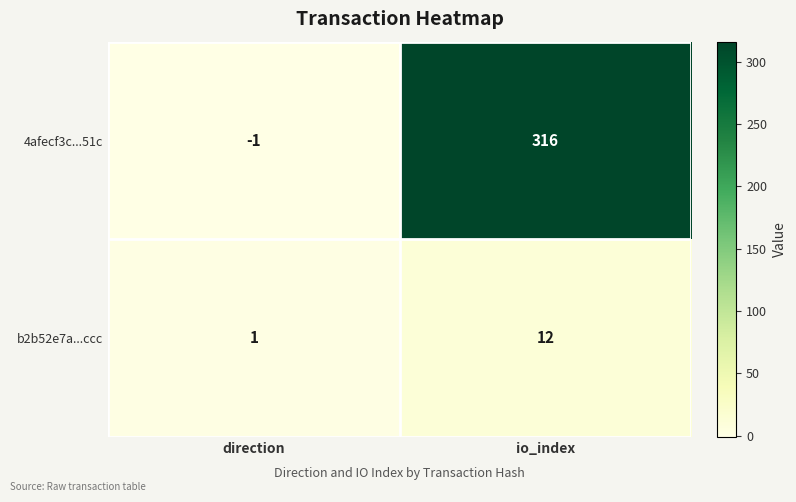

What value does the 4afecf3c...51c series have at io_index, to the nearest 50?

300